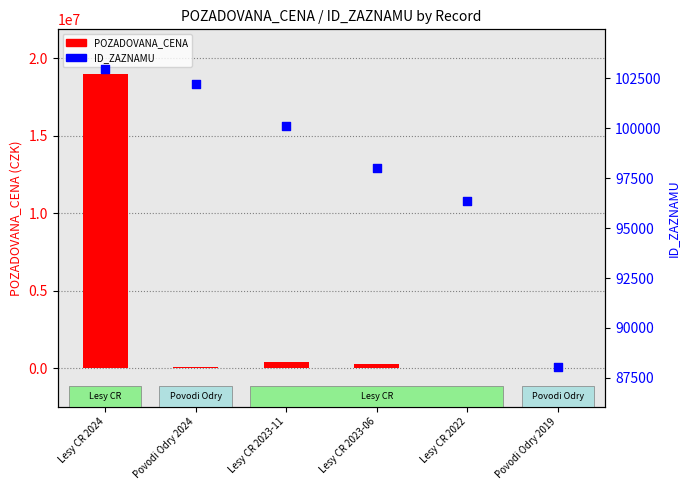

Is the value of ID_ZAZNAMU at Lesy CR 2024 greater than the value of POZADOVANA_CENA at Lesy CR 2024?

No